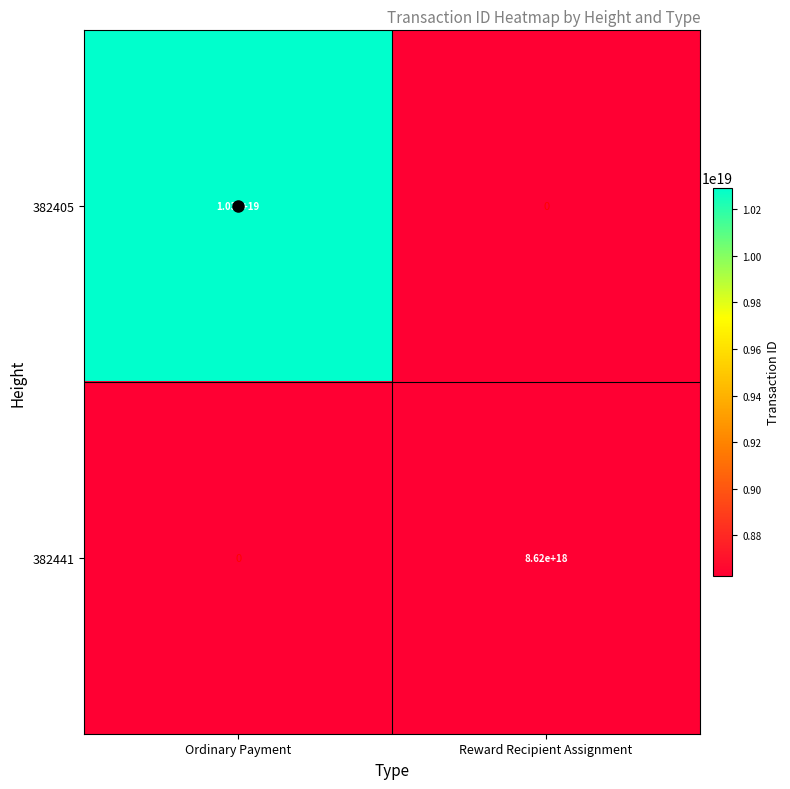

The 382441 series shows 4500557917190179328 at Reward Recipient Assignment. True or false?

False